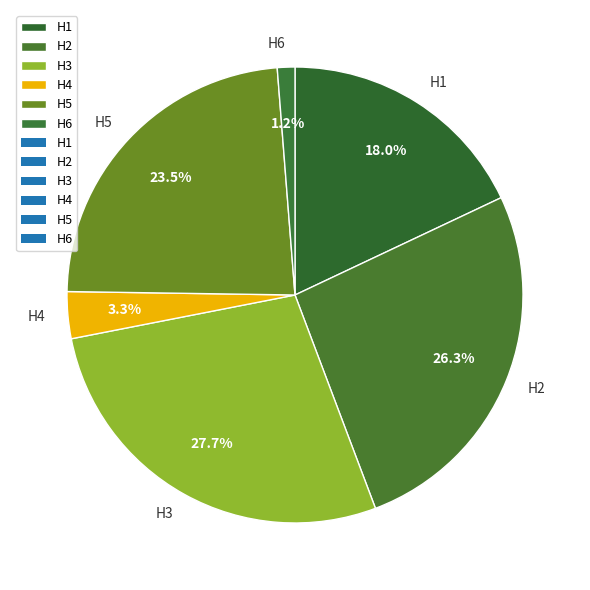

How many slices are in this pie chart?

6